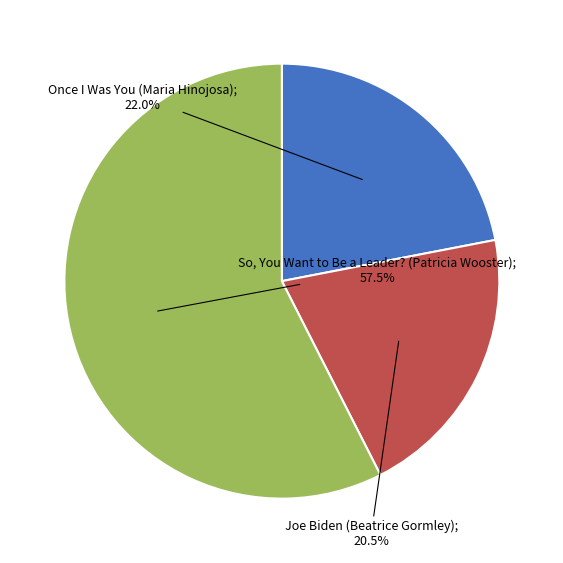

Is there any slice that represents more than half of the pie?

Yes